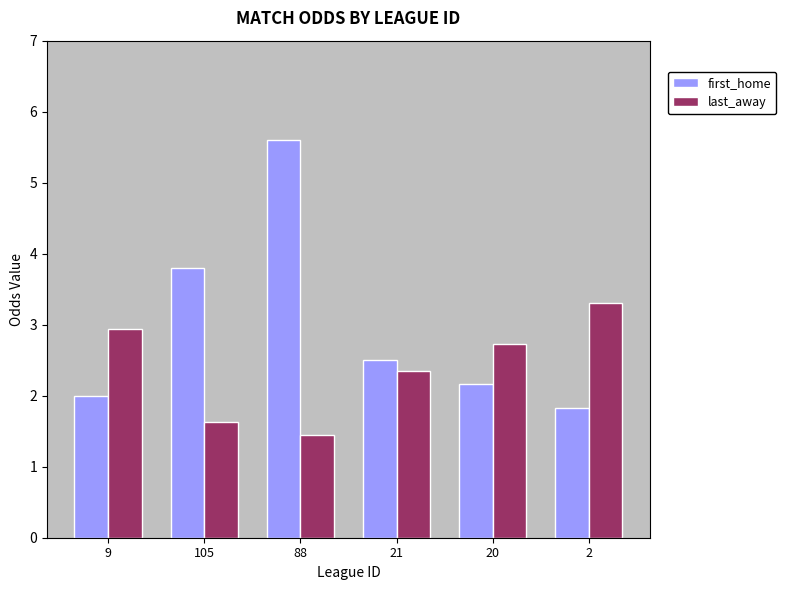

At how many categories does at least one series exceed 2?

6